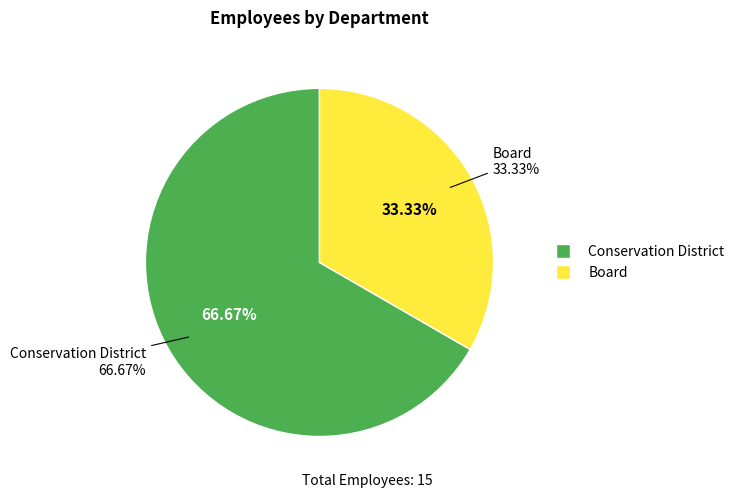

To the nearest percent, what is the combined percentage of Conservation District and Board?

100%